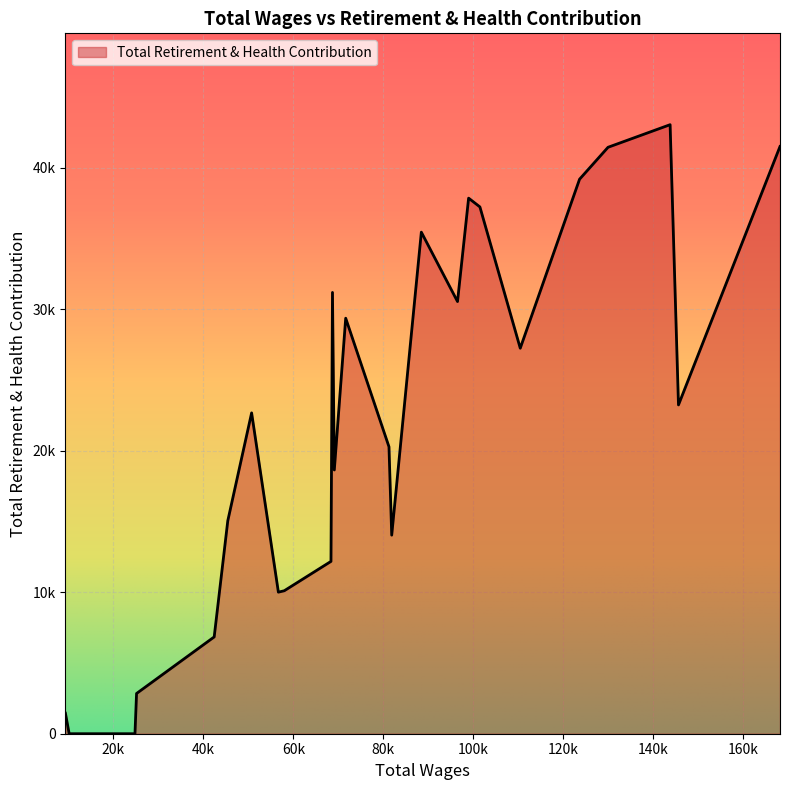

Does the chart have visible grid lines?

Yes